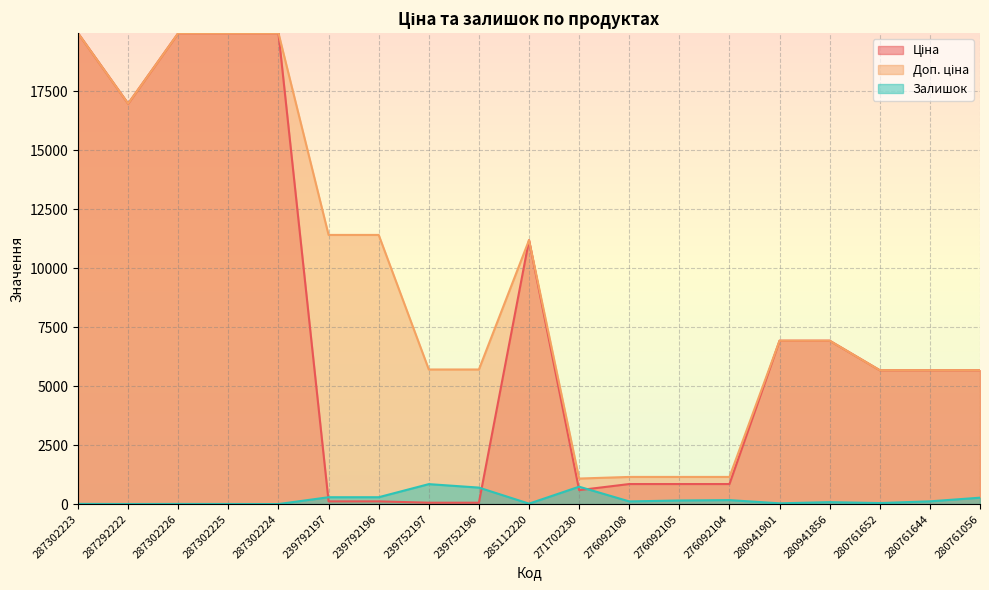

The value of Залишок at 239792197 is 86.0. True or false?

False